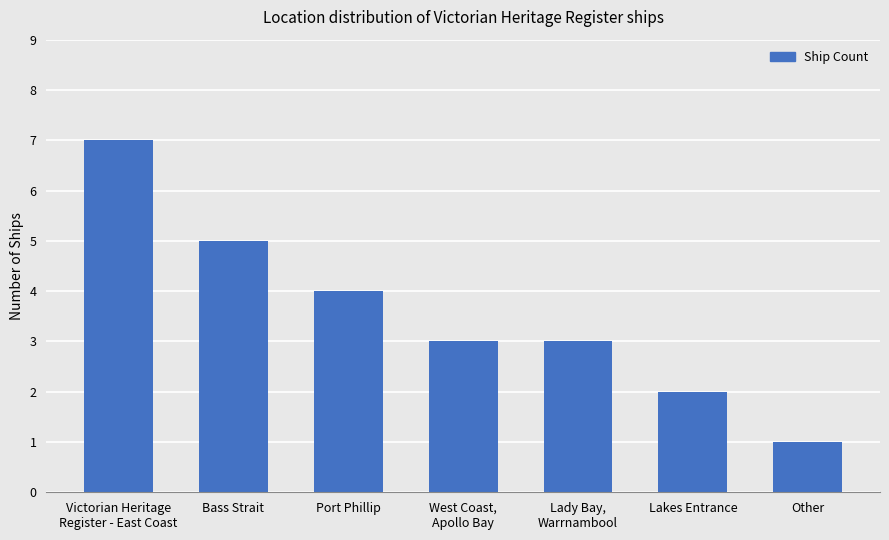

What is the value of the 7th bar from the left?

1